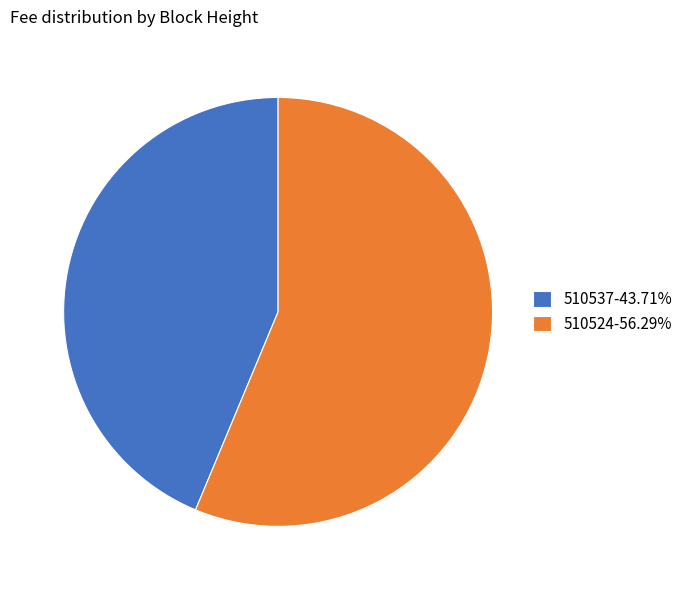

How many segments does this pie chart have?

2